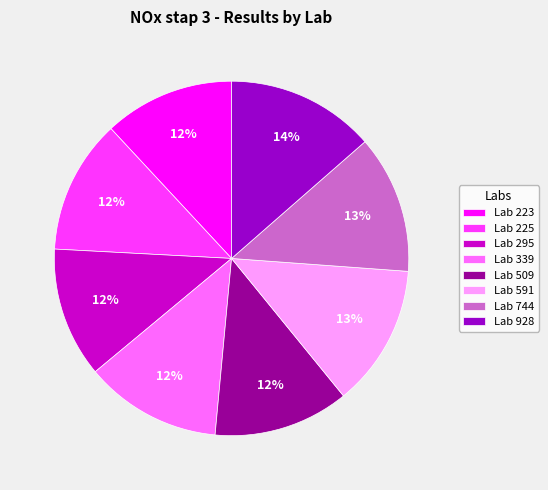

The Lab 295 slice represents 5% of the pie. True or false?

False